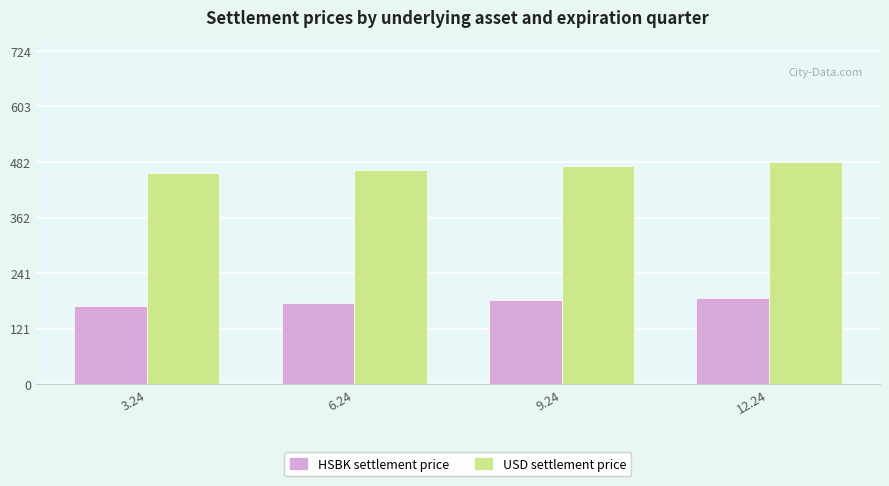

What is the difference between the HSBK settlement price values at 6.24 and 9.24?

5.8